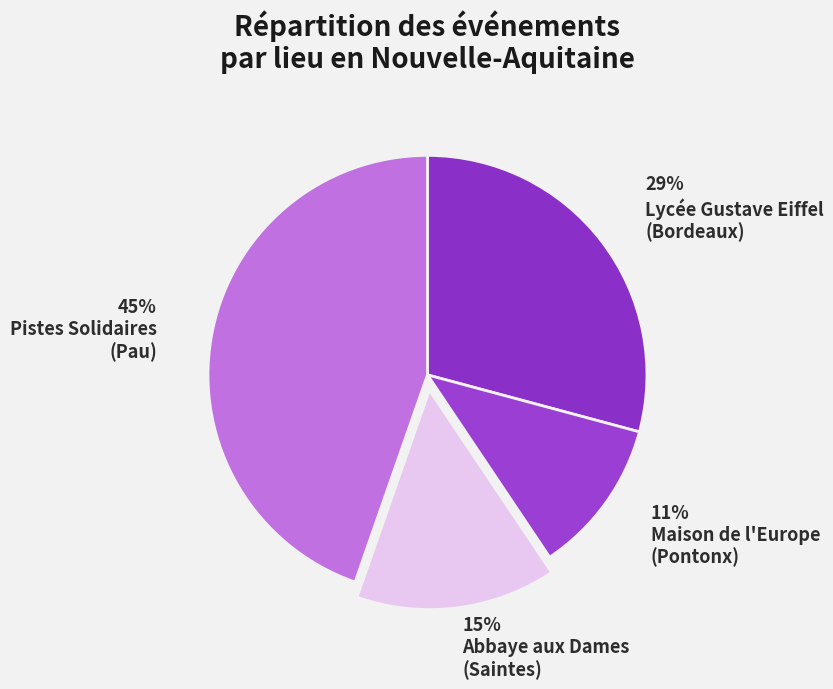

How many slices are in this pie chart?

4